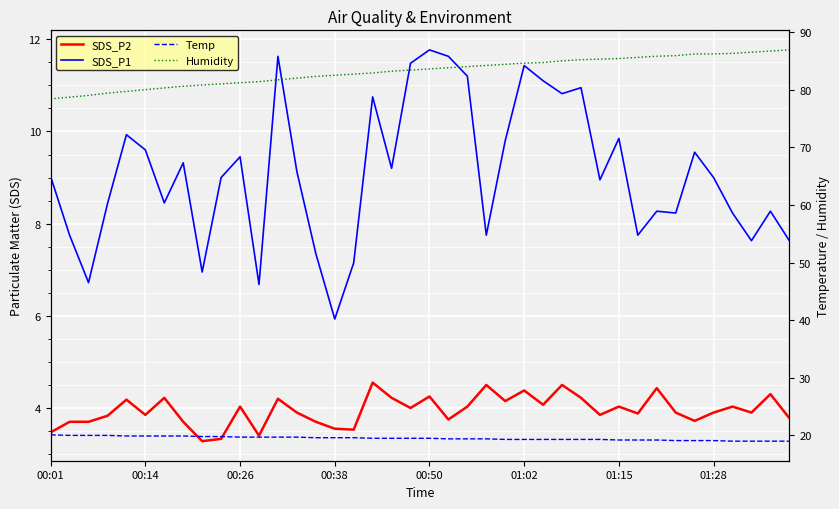

Is the value of SDS_P2 at 23 greater than the value of Temp at 25?

No